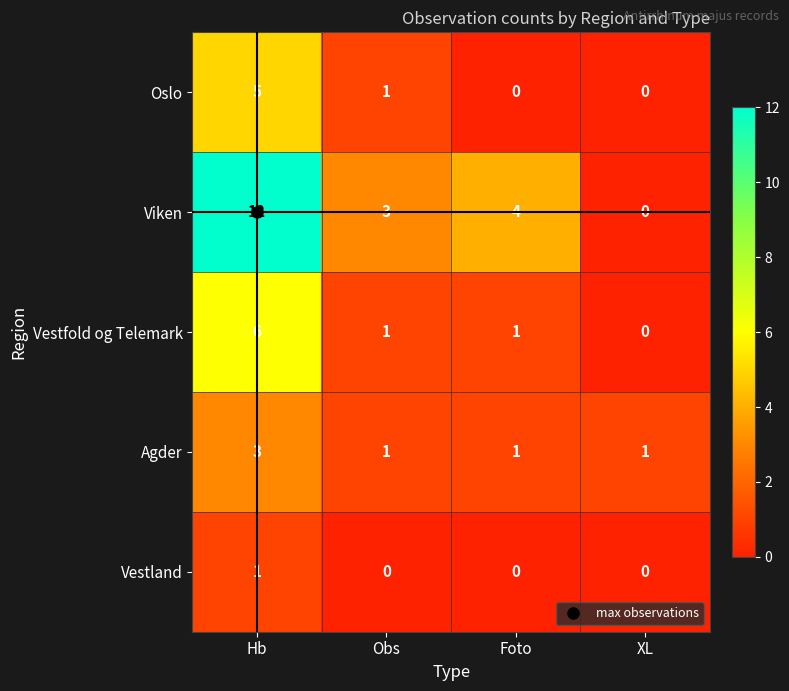

Which series changed the most between Obs and XL?

Viken